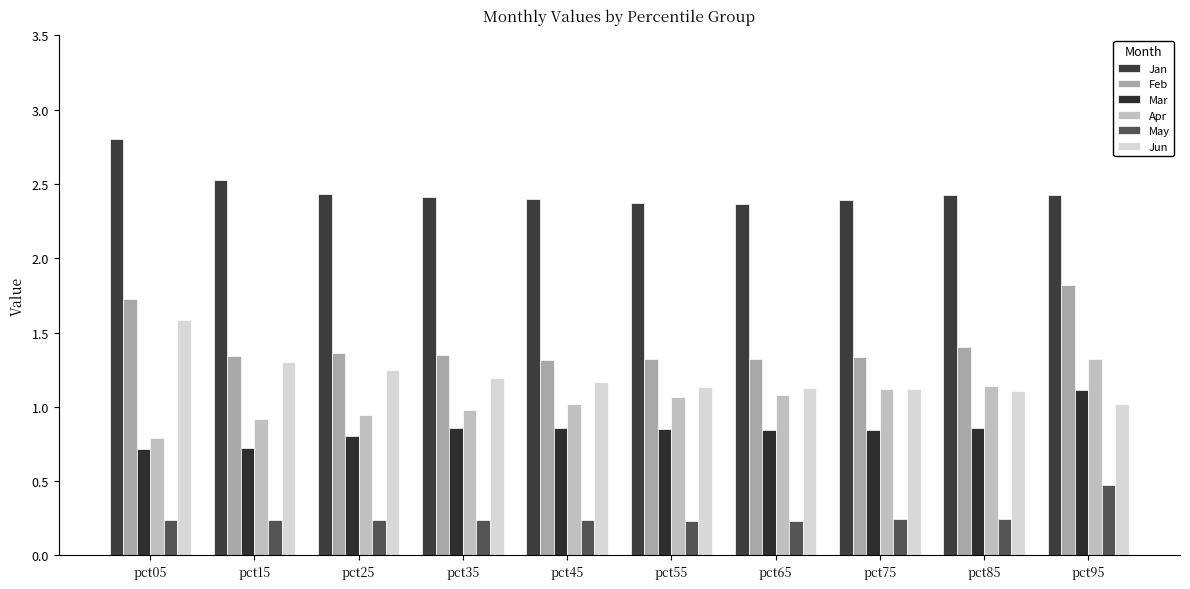

How many data points does each series have?

10